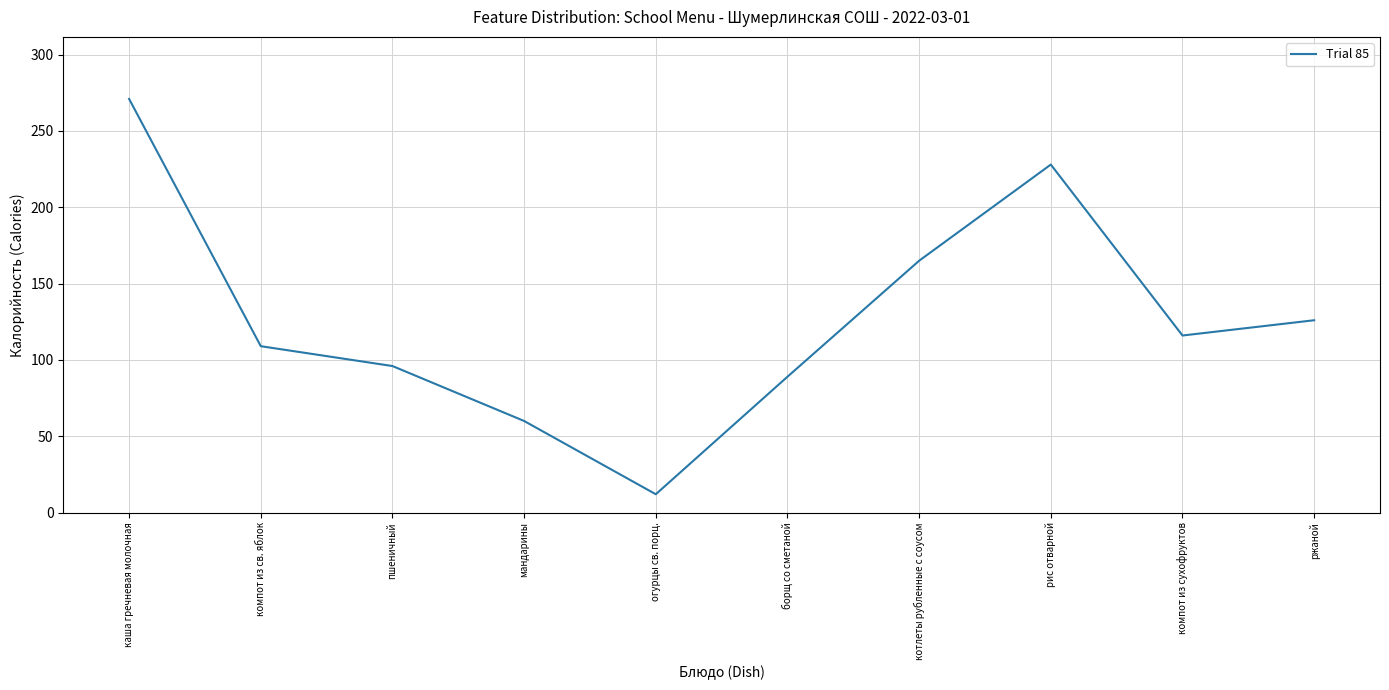

What is the sum of the values at компот из сухофруктов and компот из св. яблок?

225